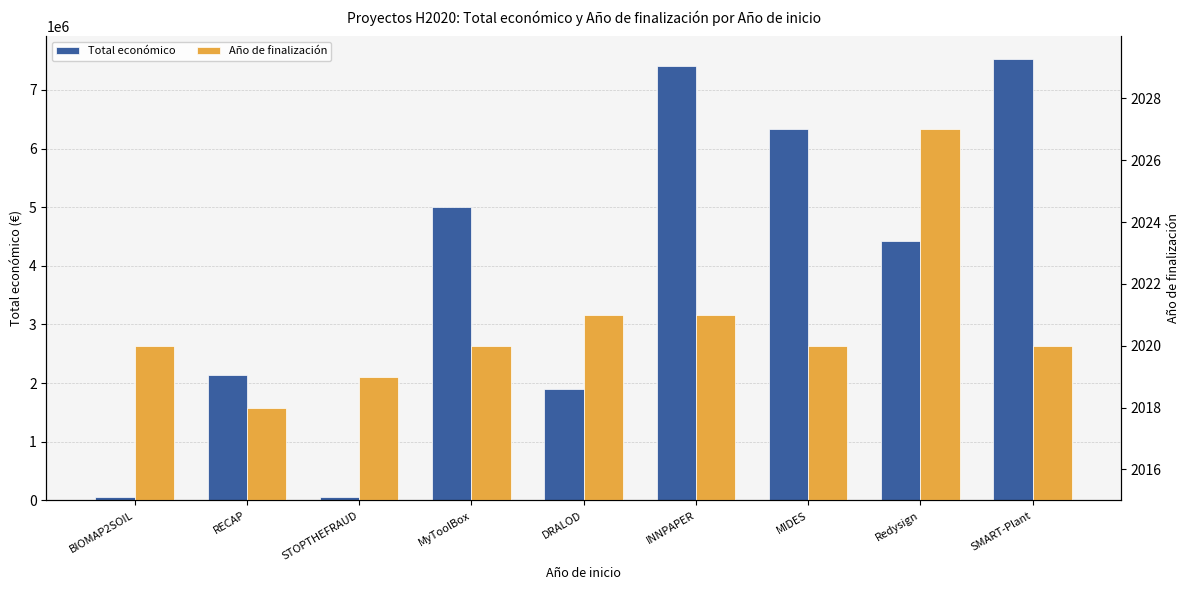

Which label corresponds to the smallest value in the chart?

RECAP